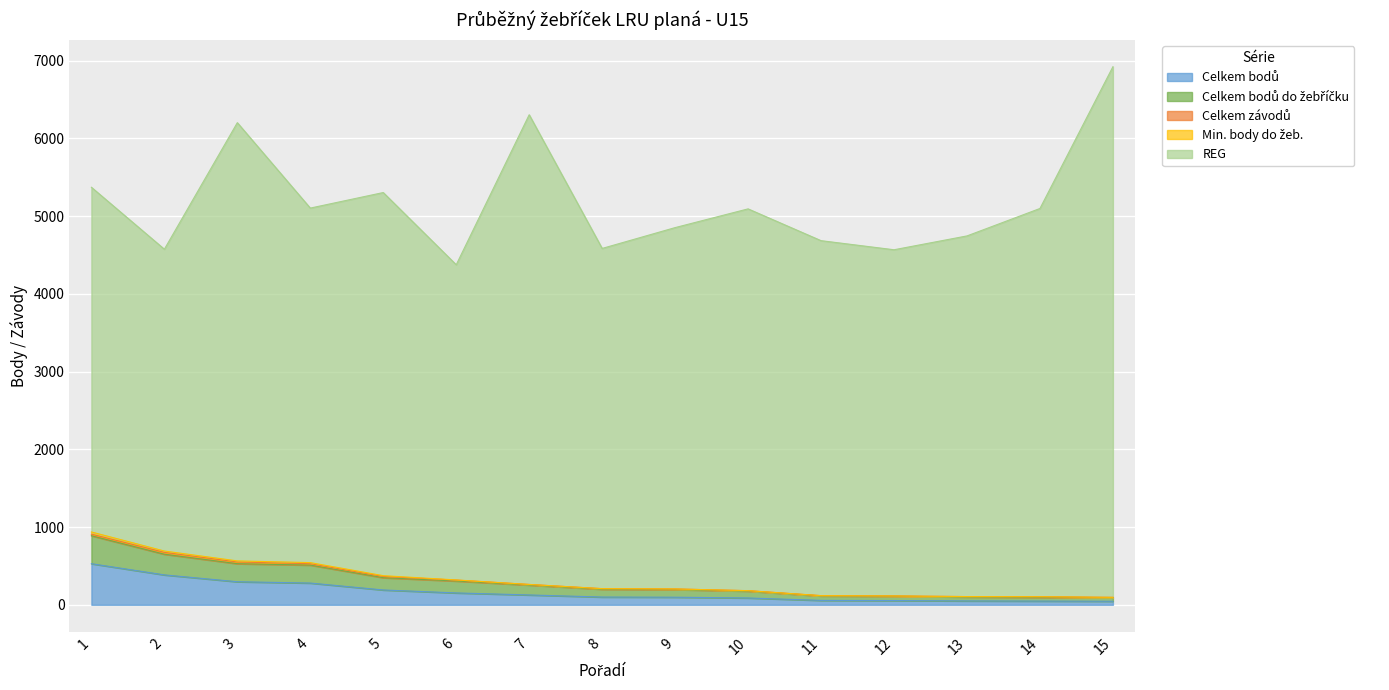

How many data points in REG are above 4640?

7